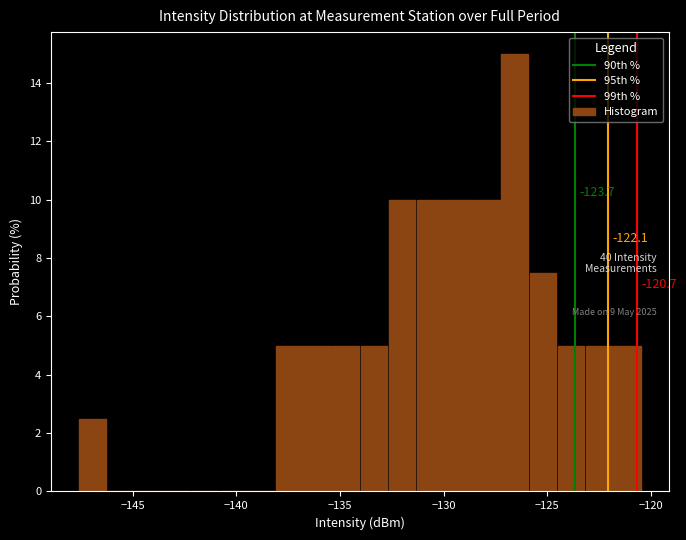

Around what value on the x-axis is the tallest bar? Give the approximate position of its centre, as read against the axis.

-126.5